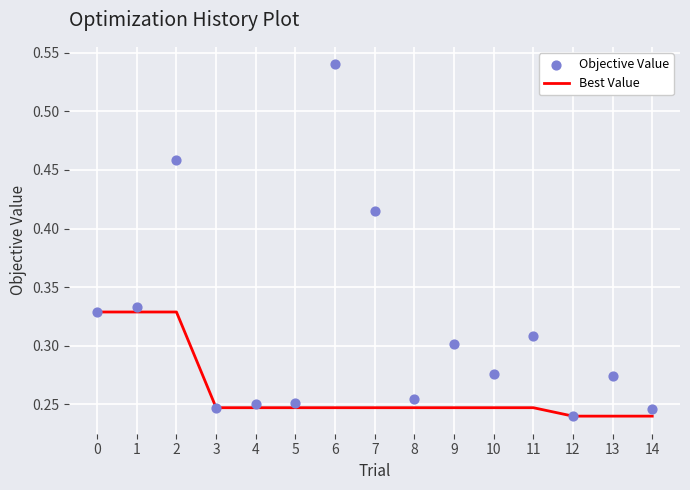

Is the value of Objective Value at 2 greater than the value of Best Value at 11?

Yes